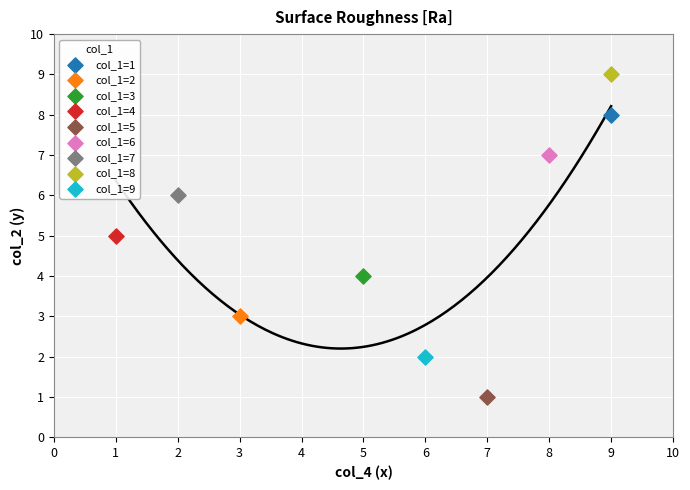

What are all the series names shown in the legend?

col_1=1, col_1=2, col_1=3, col_1=4, col_1=5, col_1=6, col_1=7, col_1=8, col_1=9